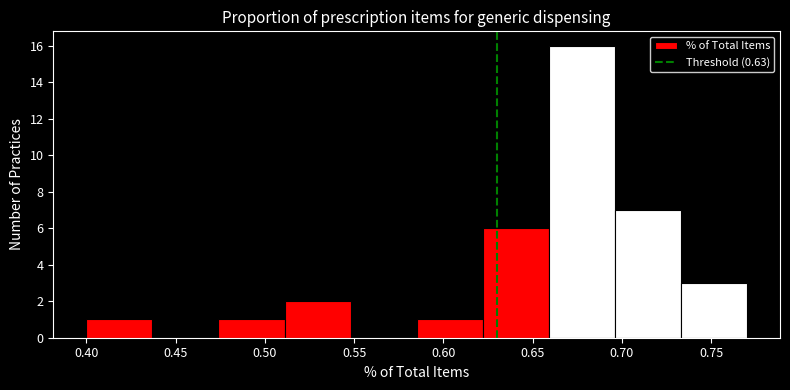

Over which range of the x-axis is the bar tallest?

0.659 to 0.696